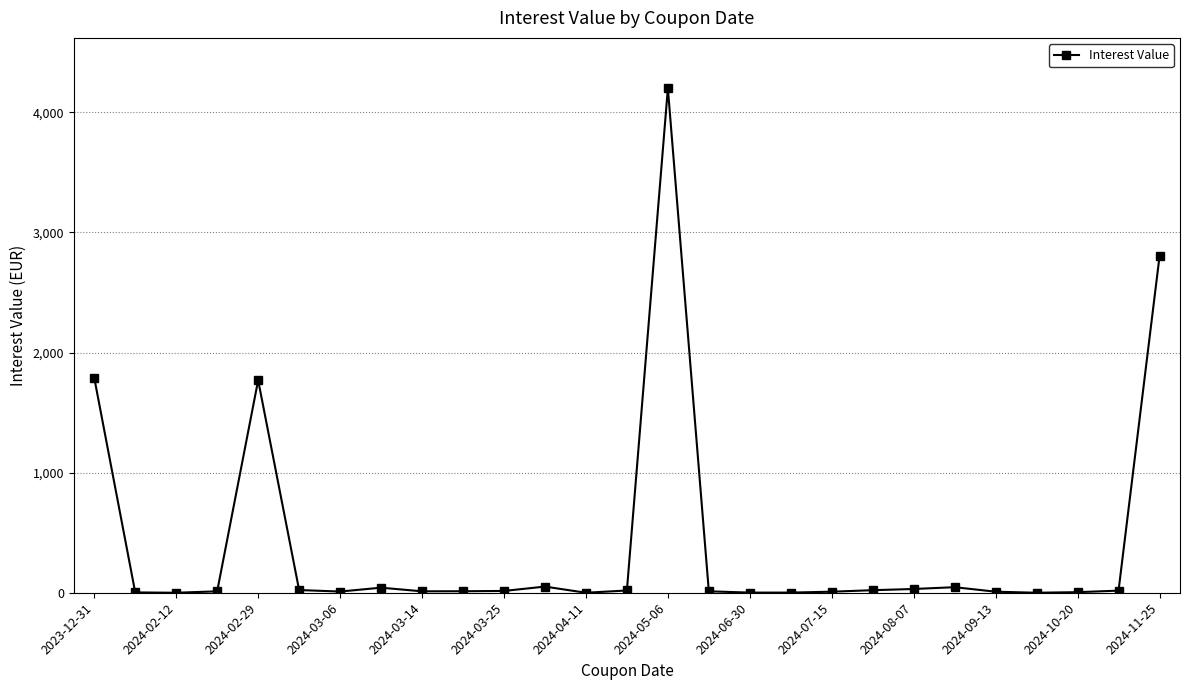

How many lines are shown in the chart?

1